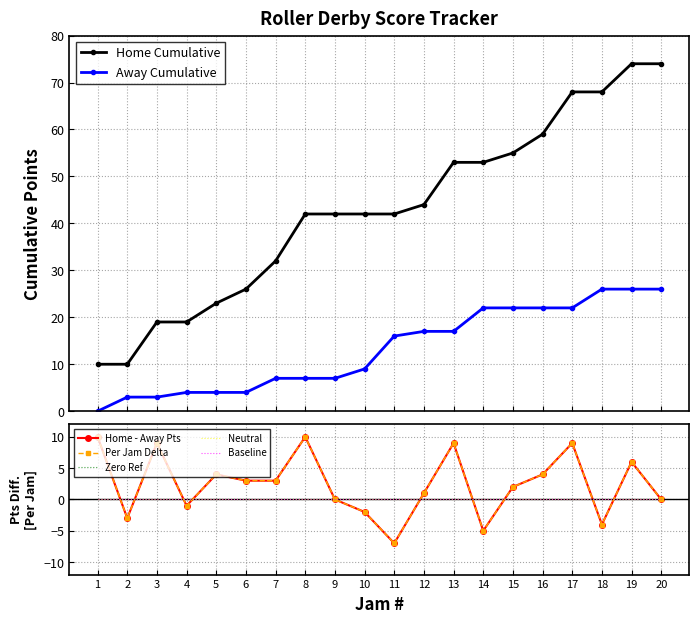

At which label is Away Cumulative closest to 13?

11